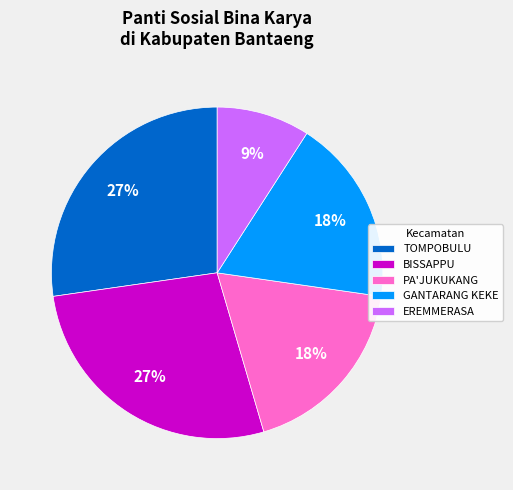

Do TOMPOBULU and BISSAPPU together represent more than half of the pie?

Yes